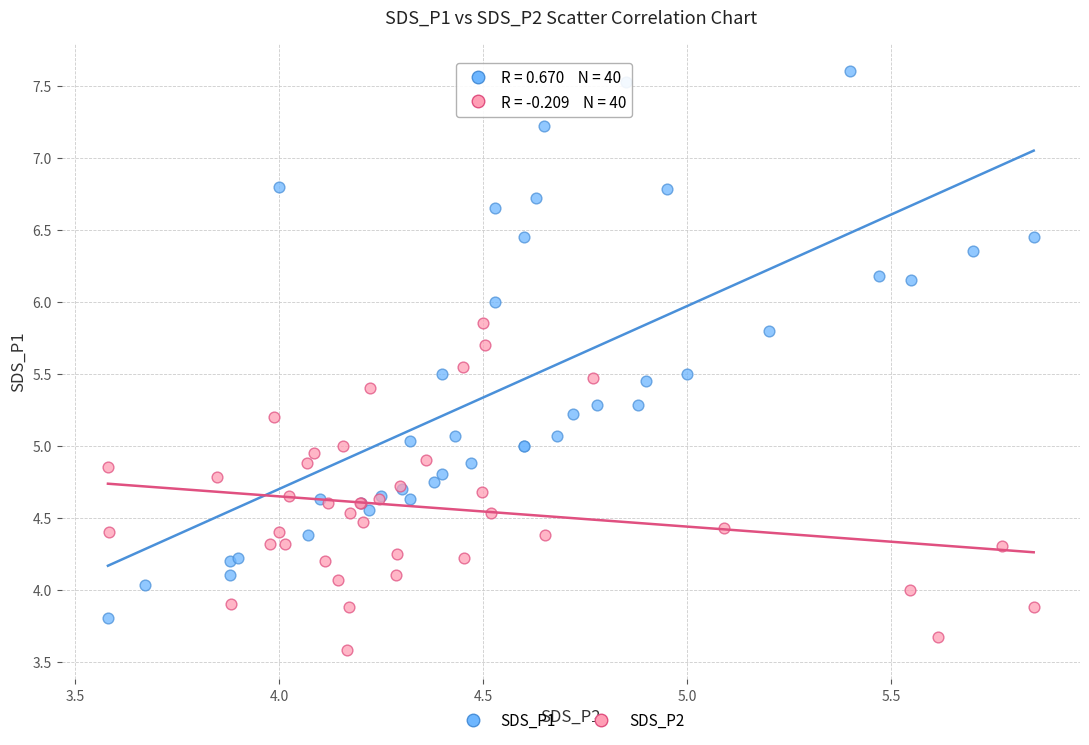

Which series reaches the minimum Y coordinate?

SDS_P2